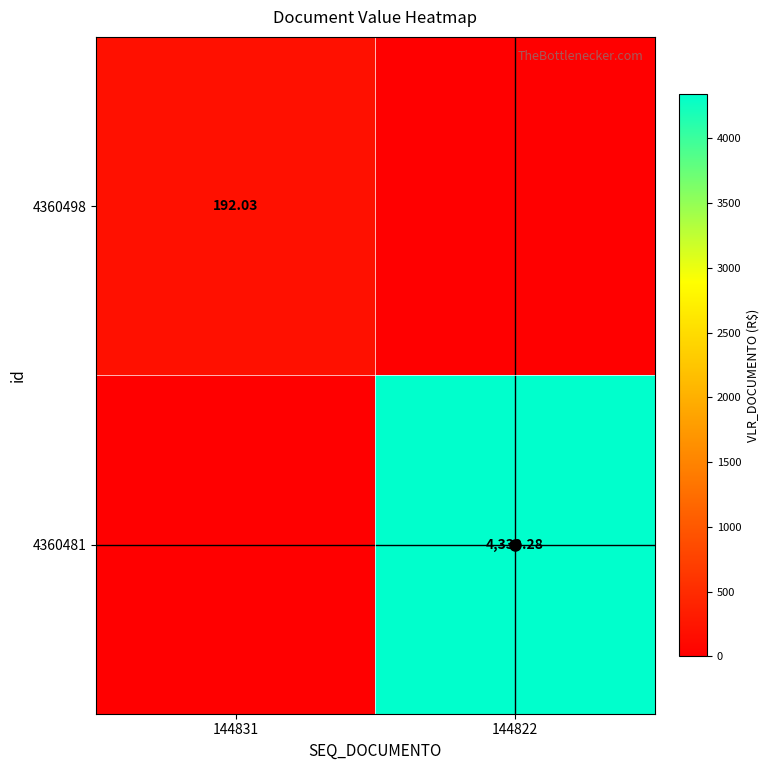

The 4360481 series shows 893.7 at 144822. True or false?

False